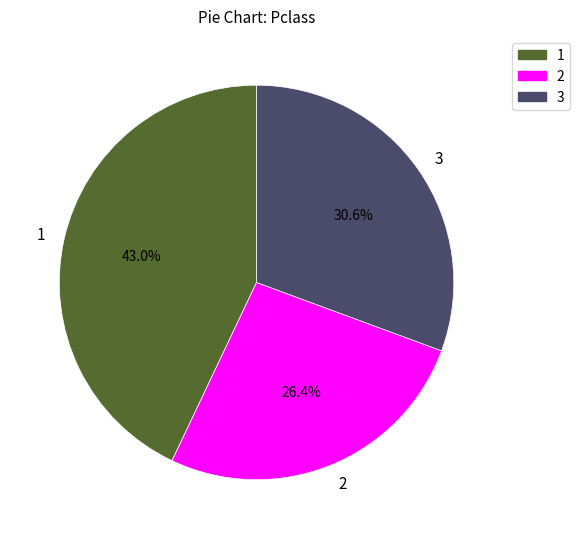

Approximately how many times larger is the value at 1 compared to 2?

1.6